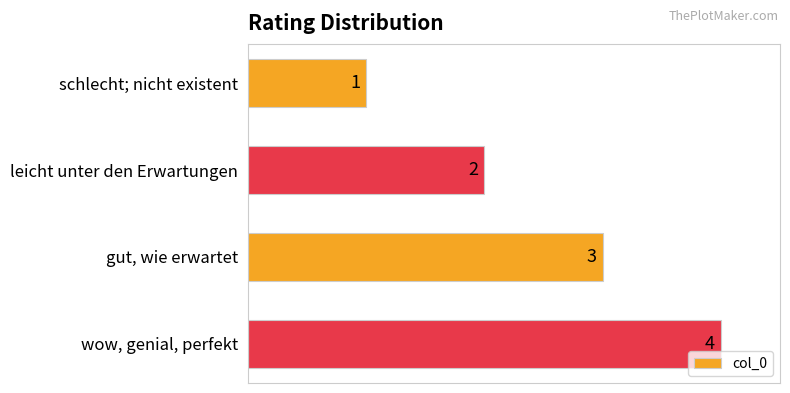

Where is the data nearest to the value 2?

leicht unter den Erwartungen